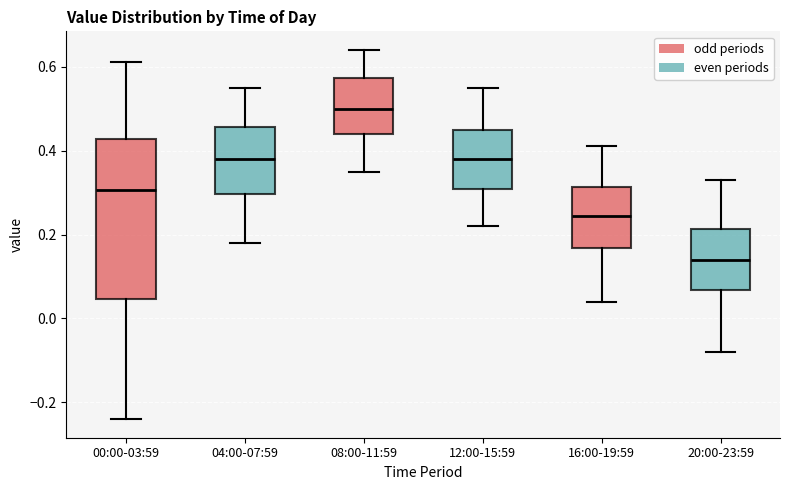

Where is the lower edge of the box for 20:00-23:59 on the y-axis? The values are not printed on the chart, so give them approximately, as read against the axis.

0.06